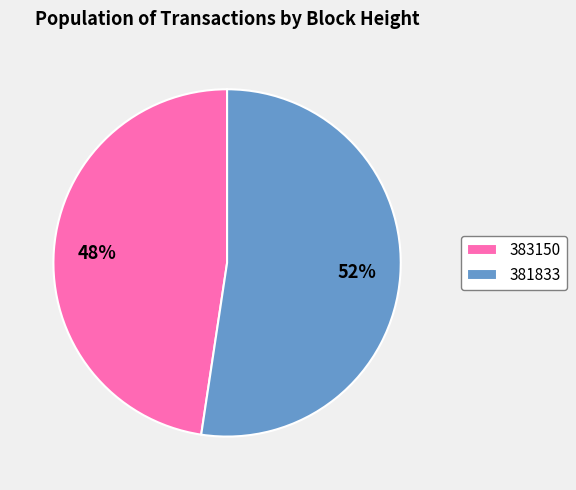

Is 381833 the majority of the pie?

Yes